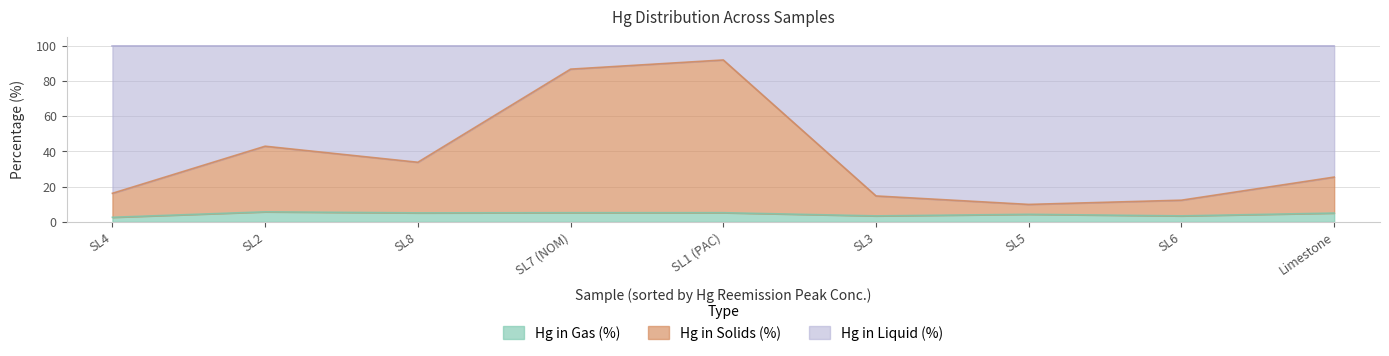

True or false: Hg in Gas (%) has a value of 5.1 at SL8.

True